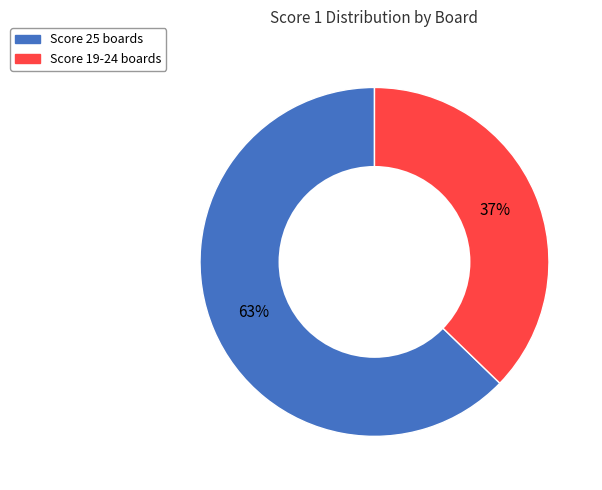

To the nearest percent, what is the average slice percentage?

50%